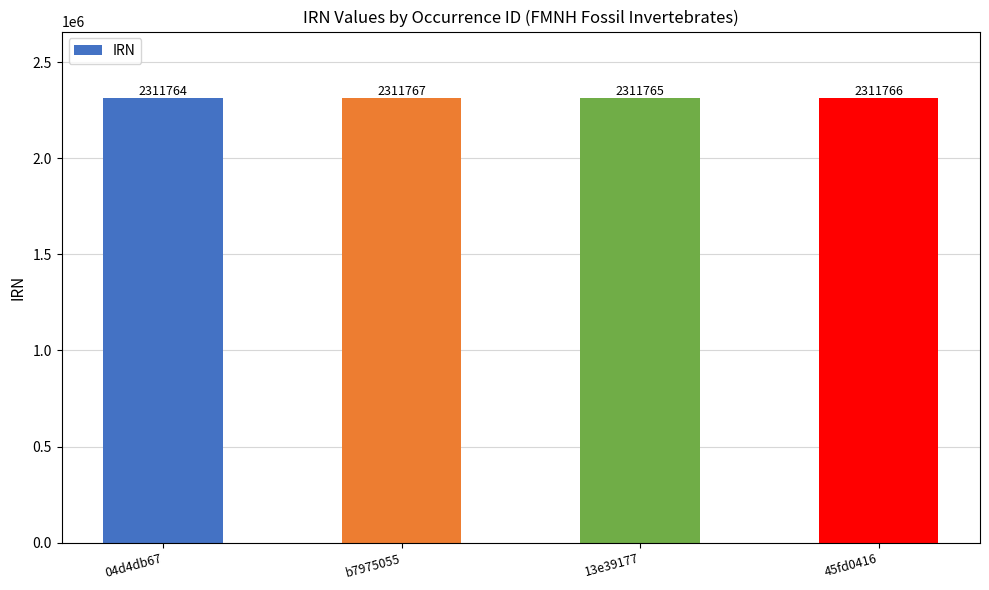

What position from the left is 45fd0416?

4